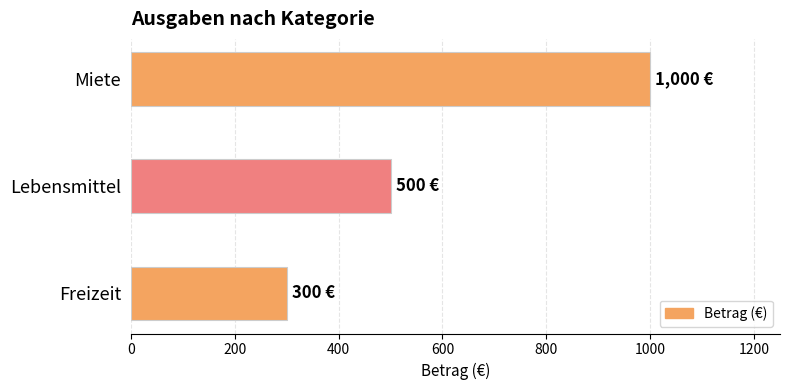

Rank the categories by value from highest to lowest.

Miete, Lebensmittel, Freizeit